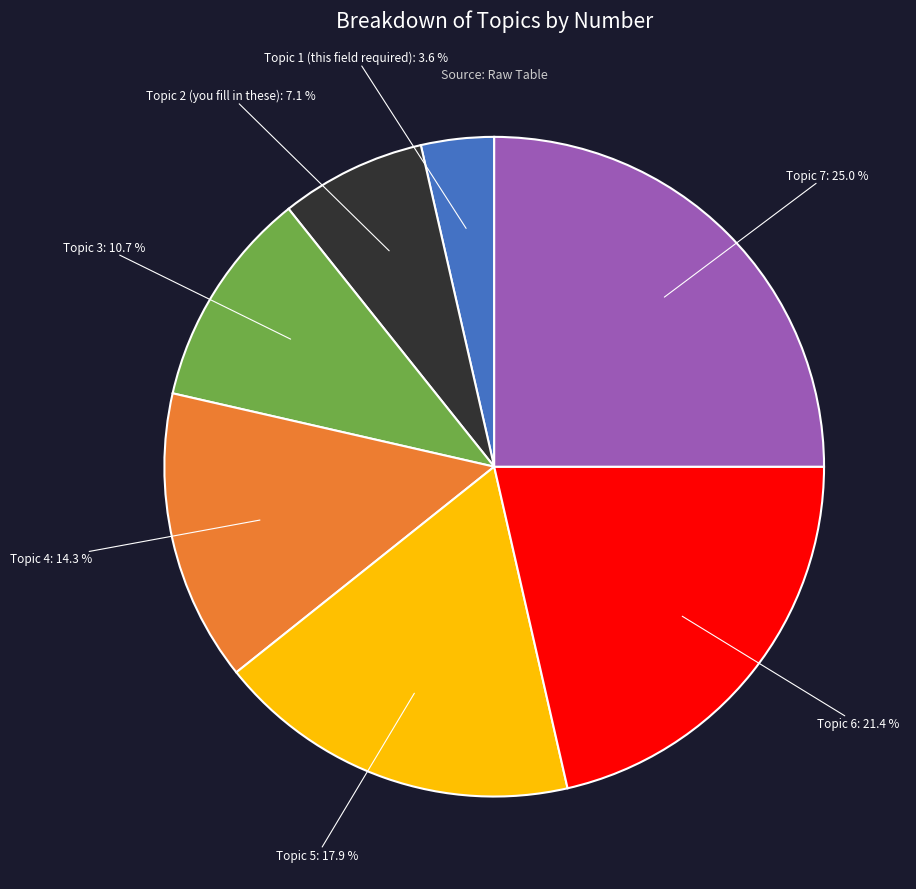

Does any single category account for the majority?

No